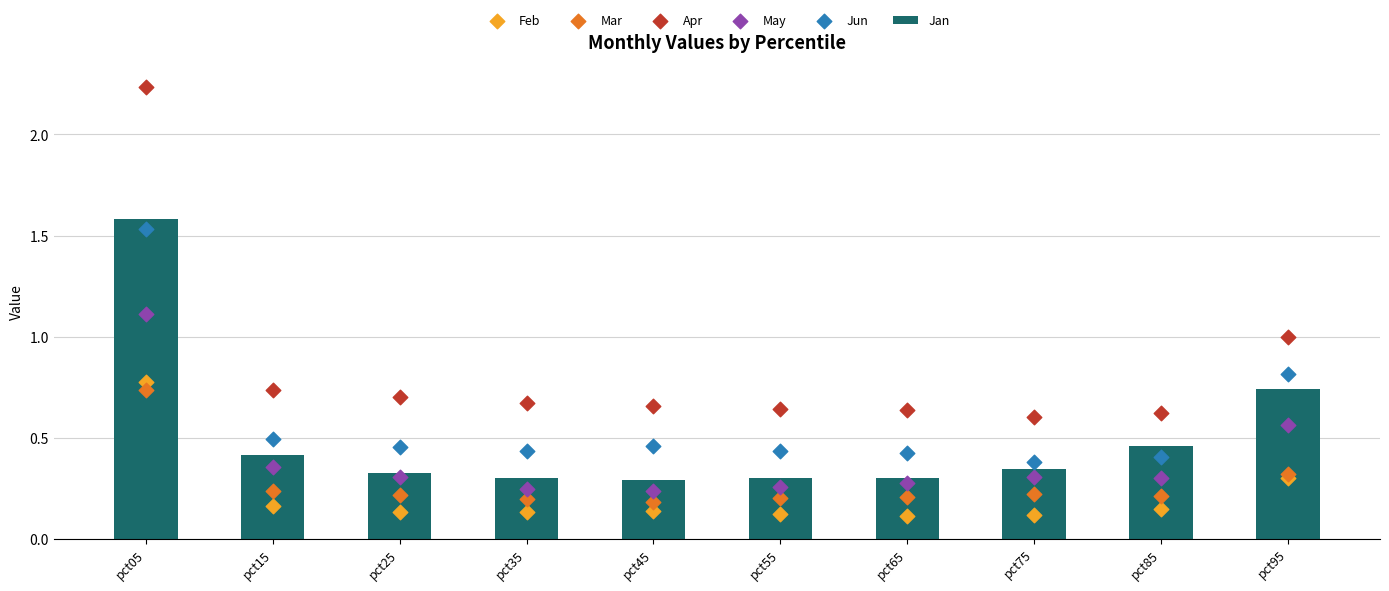

Which series has the largest total across all categories?

Apr